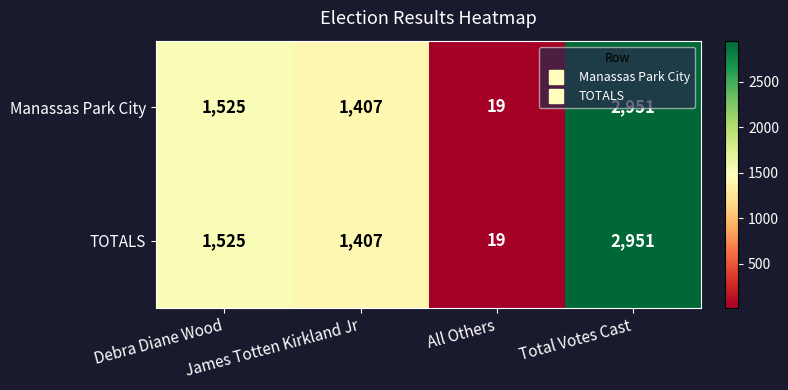

What is the average value of the TOTALS series?

1476